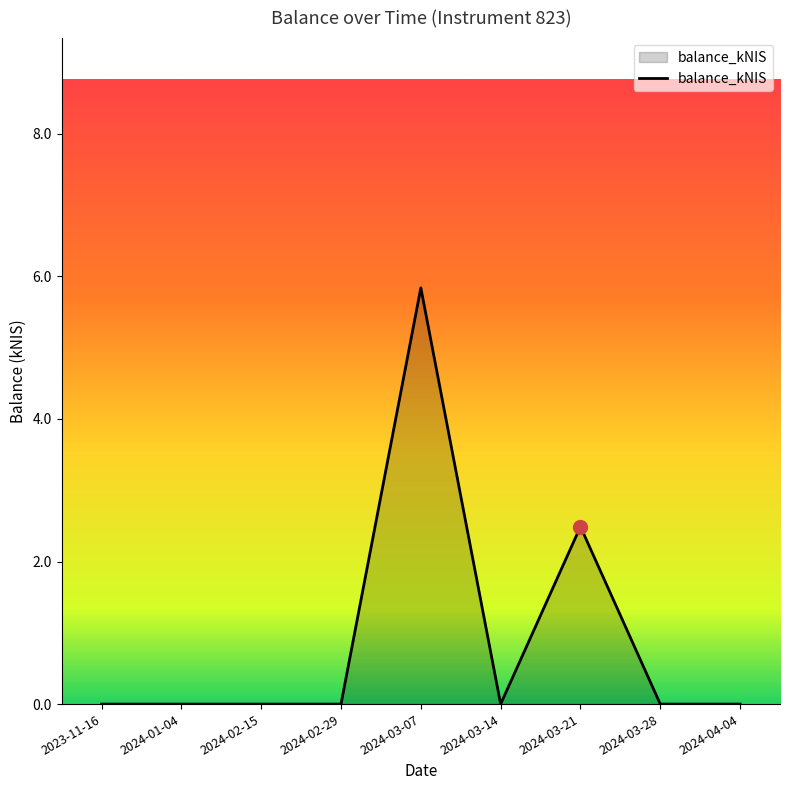

What position from the right is 2024-03-07?

5